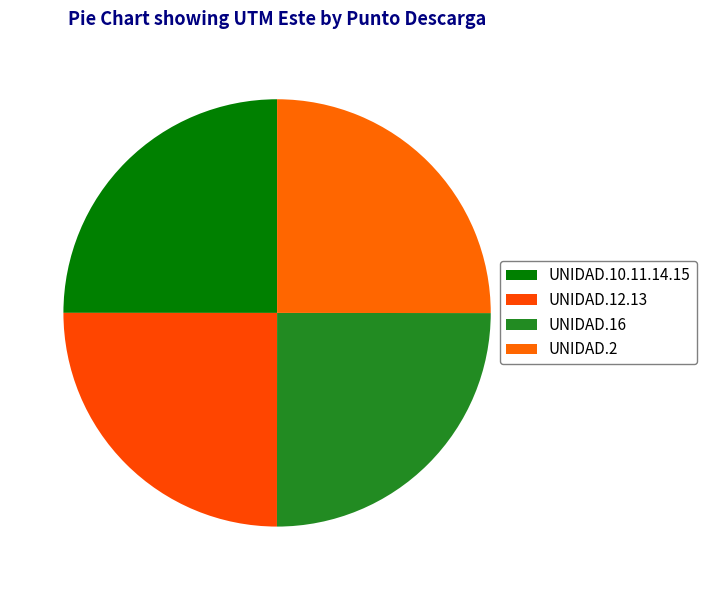

How many segments does this pie chart have?

4